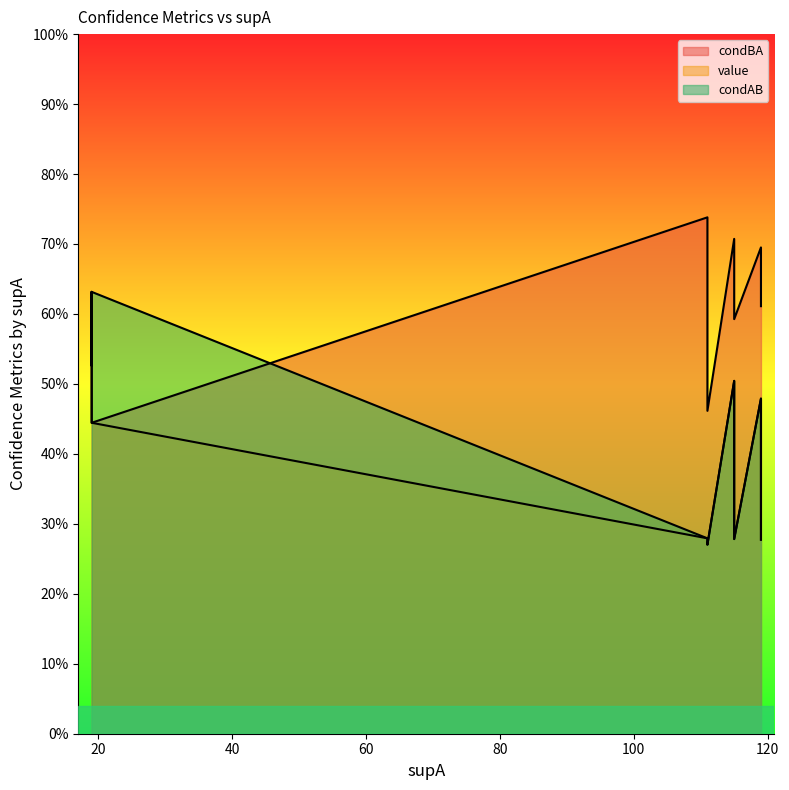

Reading left to right, extract all data points from this chart.

condBA: 0.6	0.6	0.6	0.6	0.6	0.7	0.5	0.7	0.5	0.5	0.4	0.7	0.6	0.6	0.5
value: 0.5	0.5	0.5	0.5	0.5	0.5	0.5	0.5	0.5	0.5	0.4	0.3	0.3	0.3	0.3
condAB: 0.5	0.5	0.5	0.5	0.5	0.5	0.6	0.5	0.5	0.5	0.6	0.3	0.3	0.3	0.3